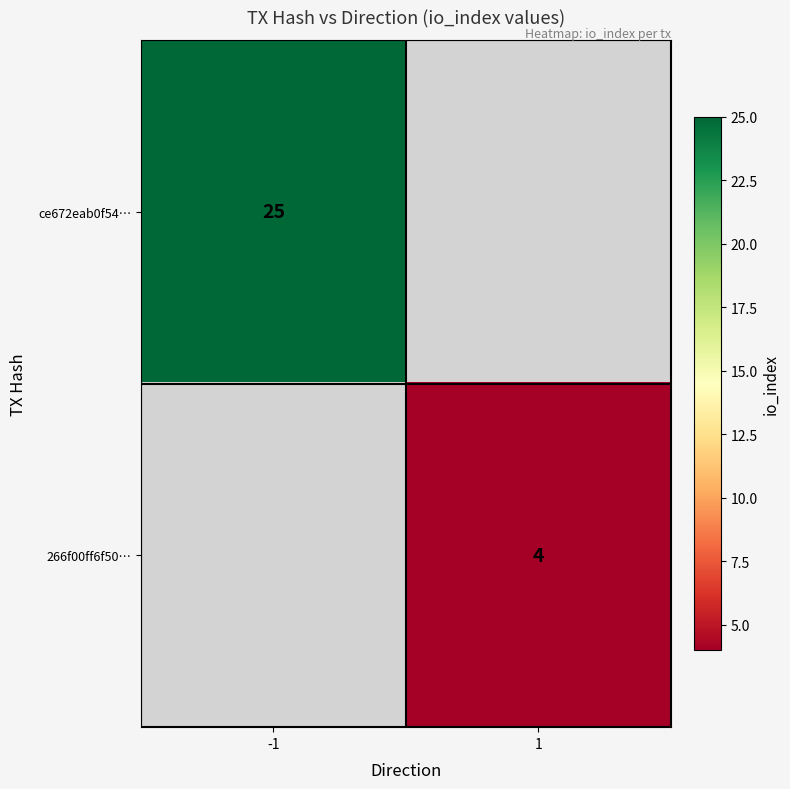

Between 1 and -1, which is larger?

-1